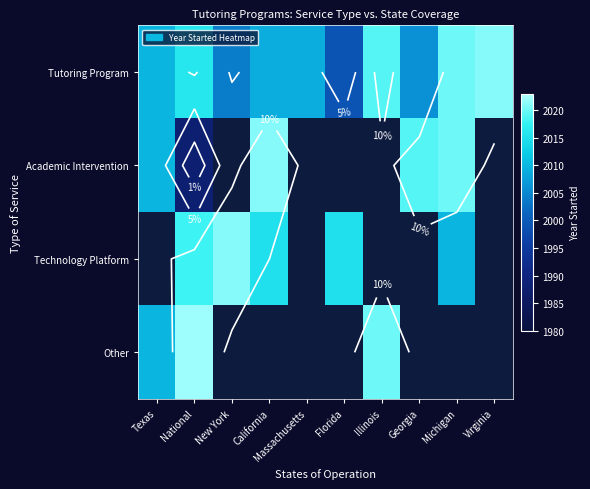

What is the average value of the Tutoring Program series?

2011.3